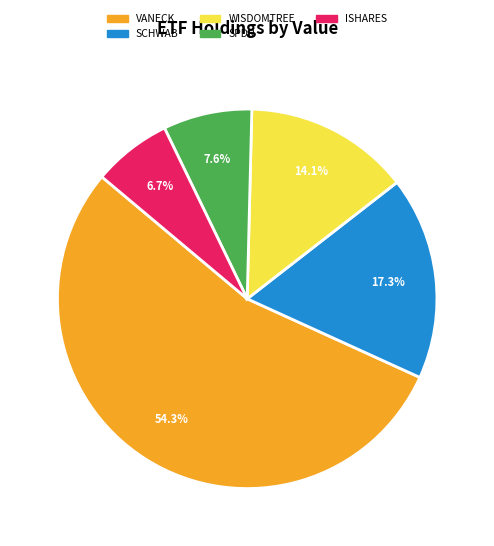

Is there any slice that represents more than half of the pie?

Yes